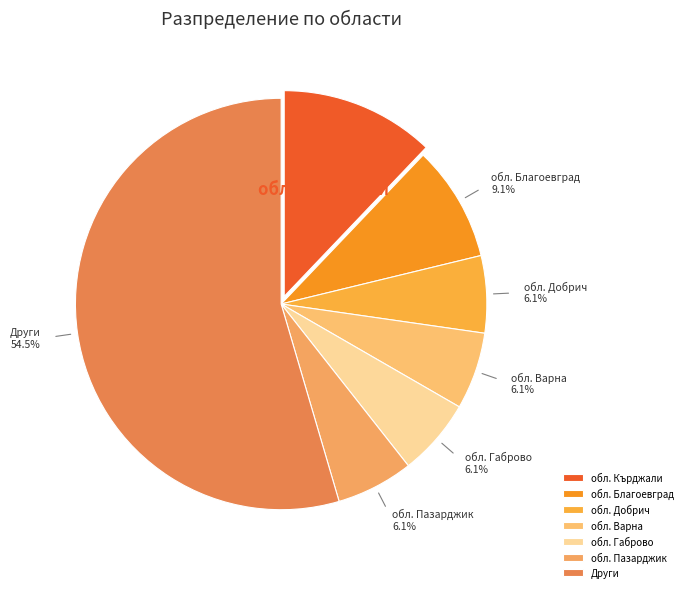

Do Други and обл. Добрич together represent more than half of the pie?

Yes